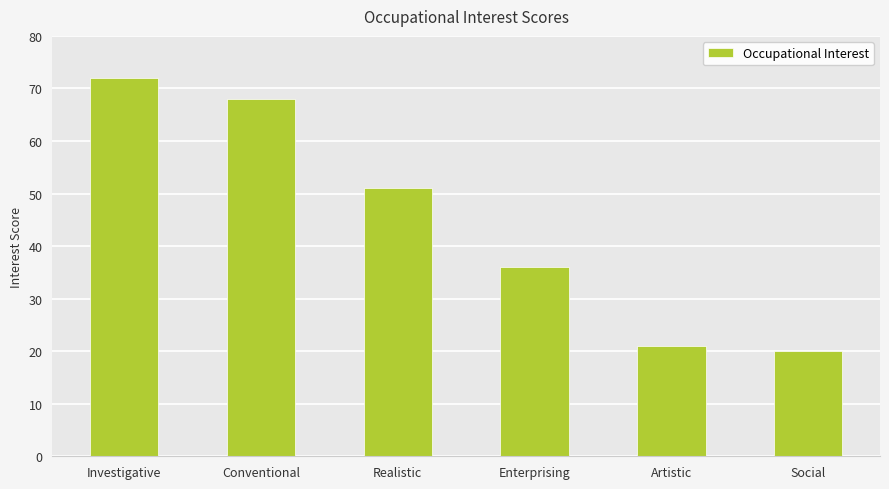

How many values are below 51?

3